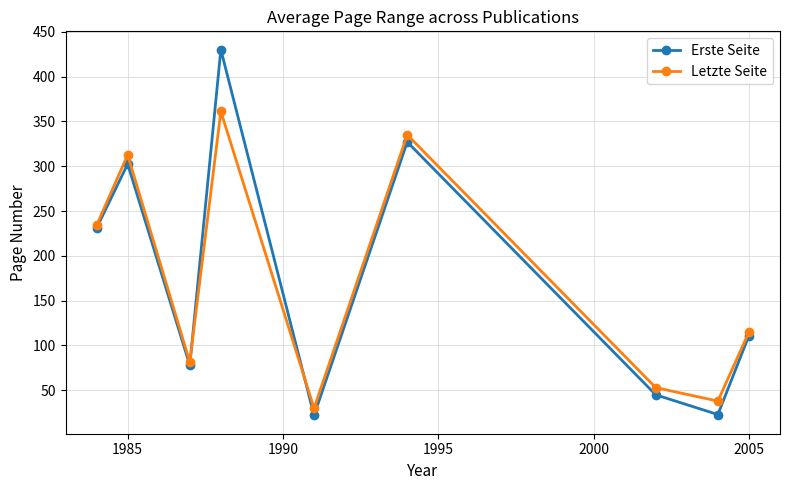

At how many categories does at least one series exceed 192?

4